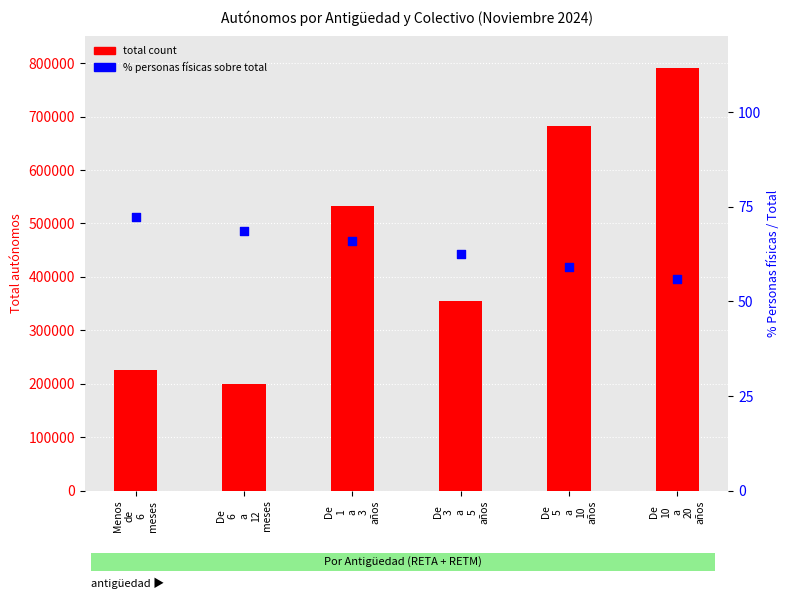

What is the total value across all series at Menos
de
6
meses?

226286.3